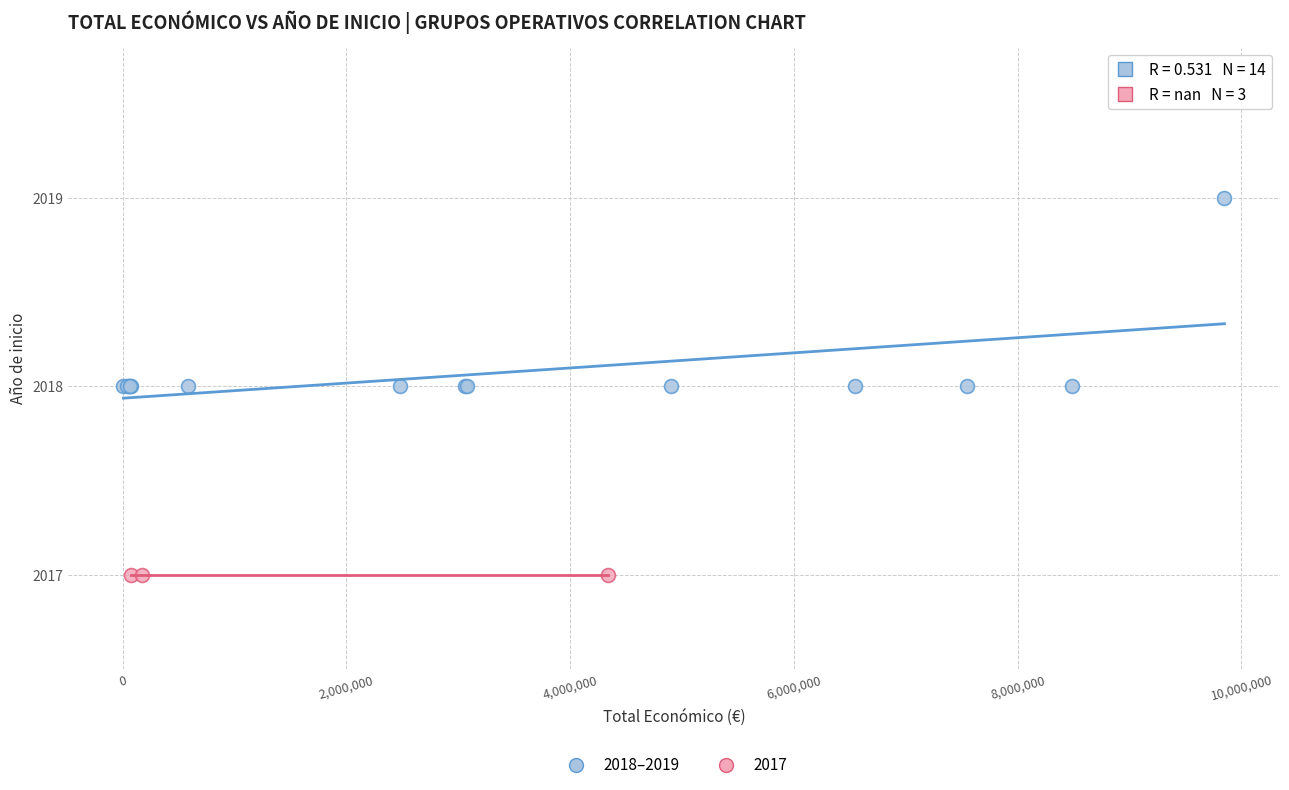

Which series contains the lowest Y value?

2017